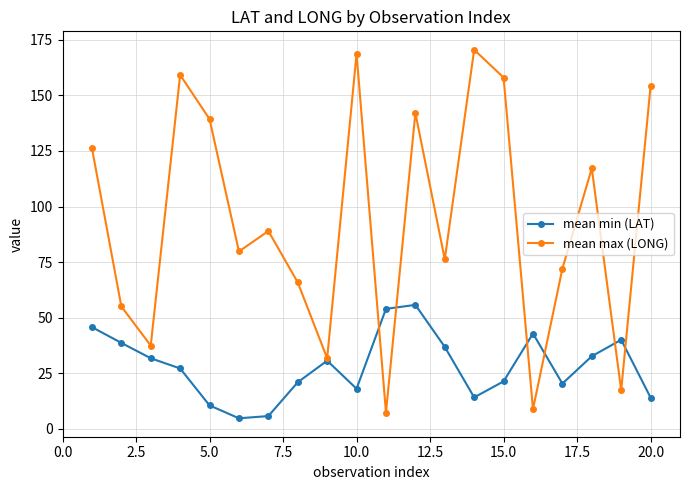

Rank the series by their maximum value, from lowest to highest.

mean min (LAT), mean max (LONG)